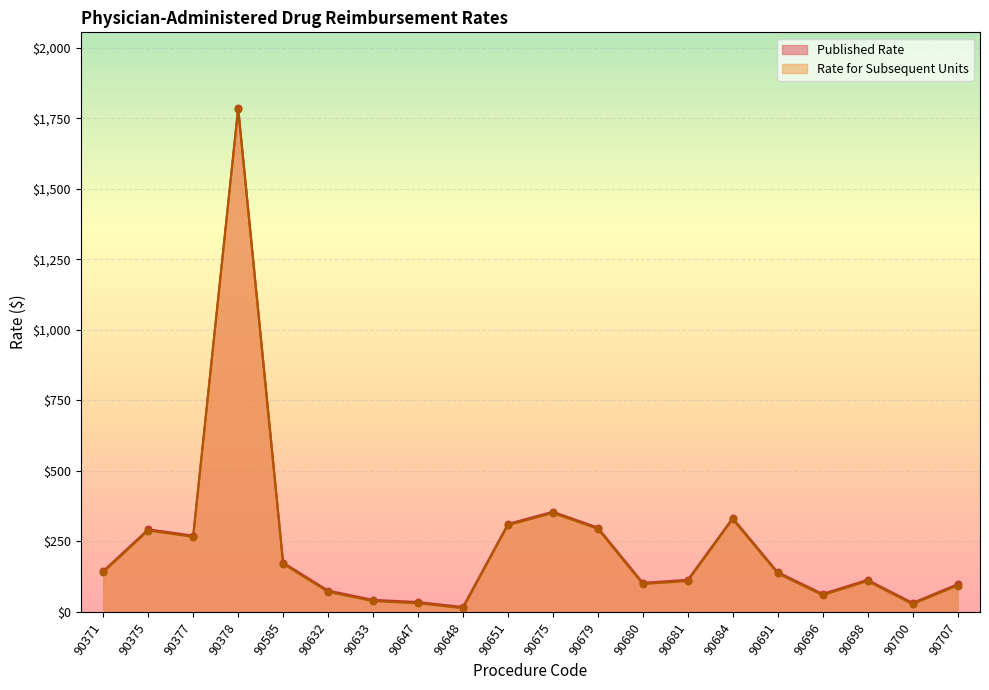

At which category is the sum across all series the highest?

90378